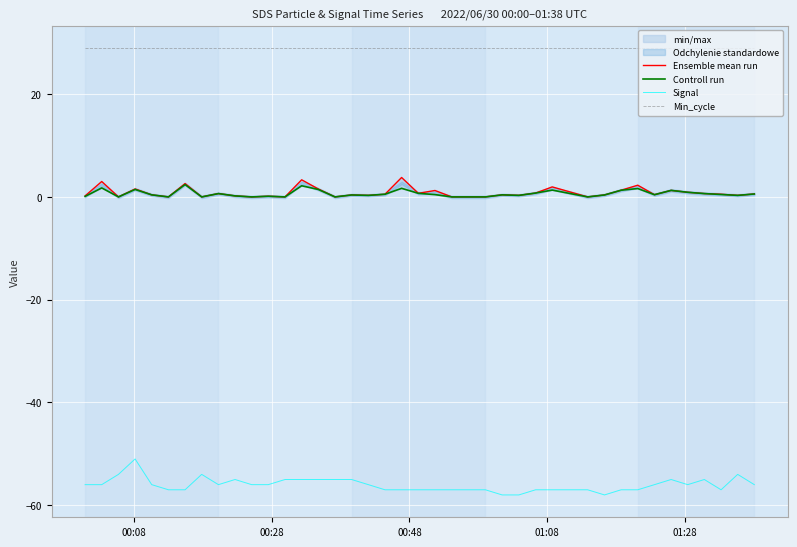

What is the maximum value for Min_cycle?

29